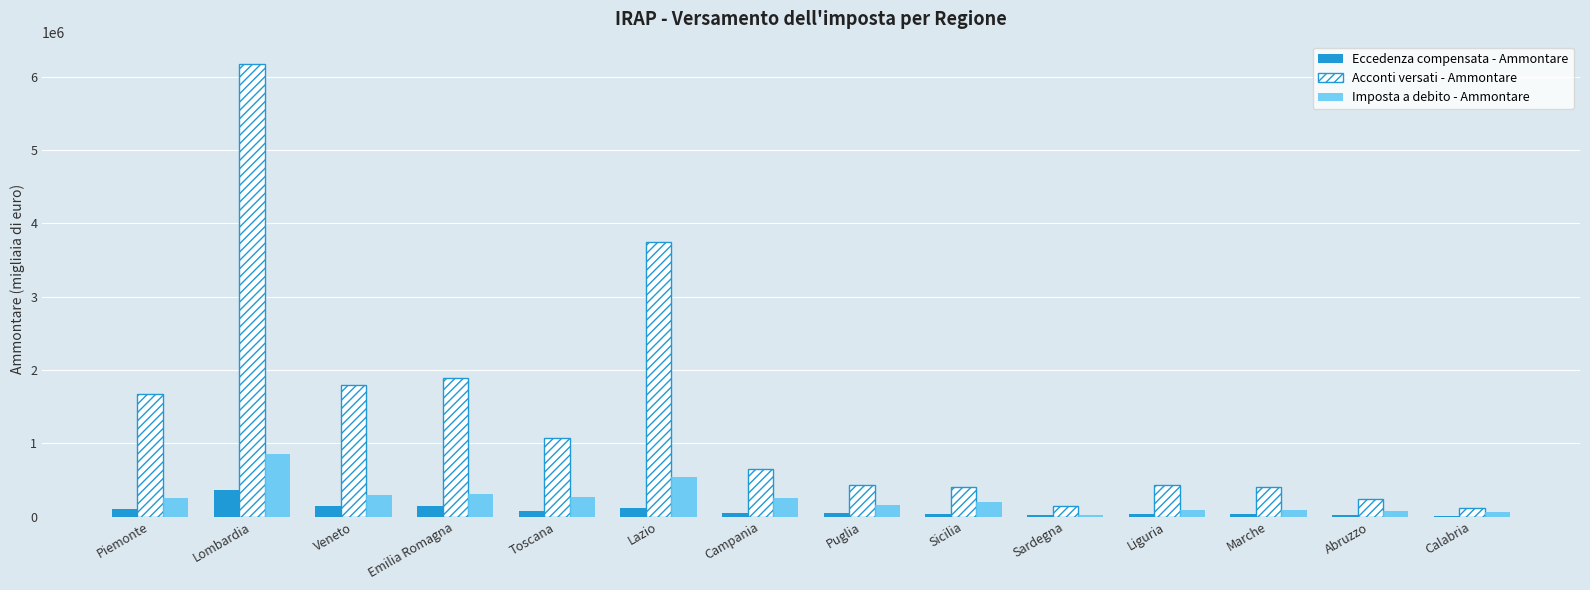

What is the sum of all Eccedenza compensata - Ammontare values?

1217688